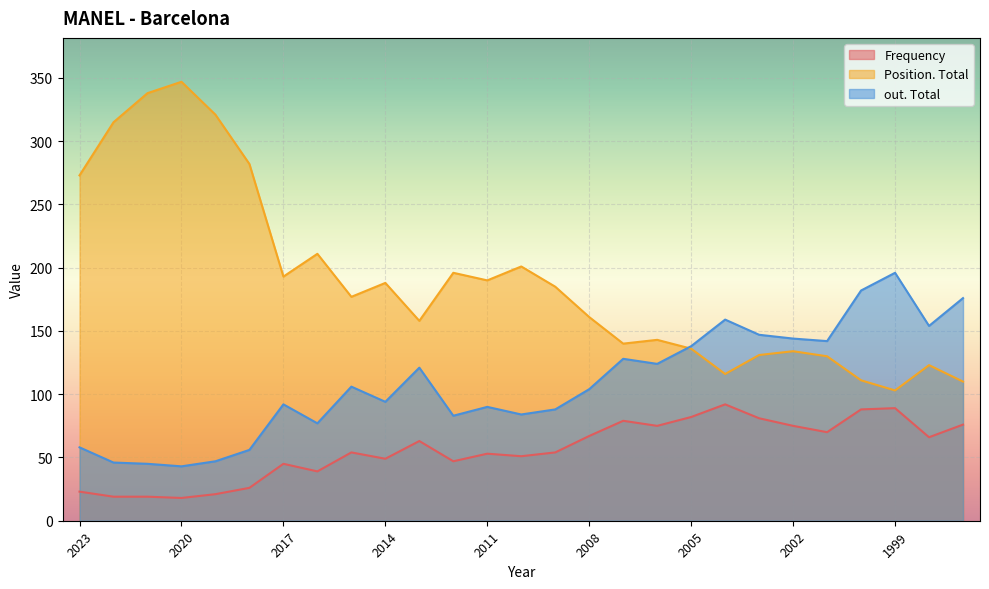

Which category has the lowest value in the out. Total series?

2020